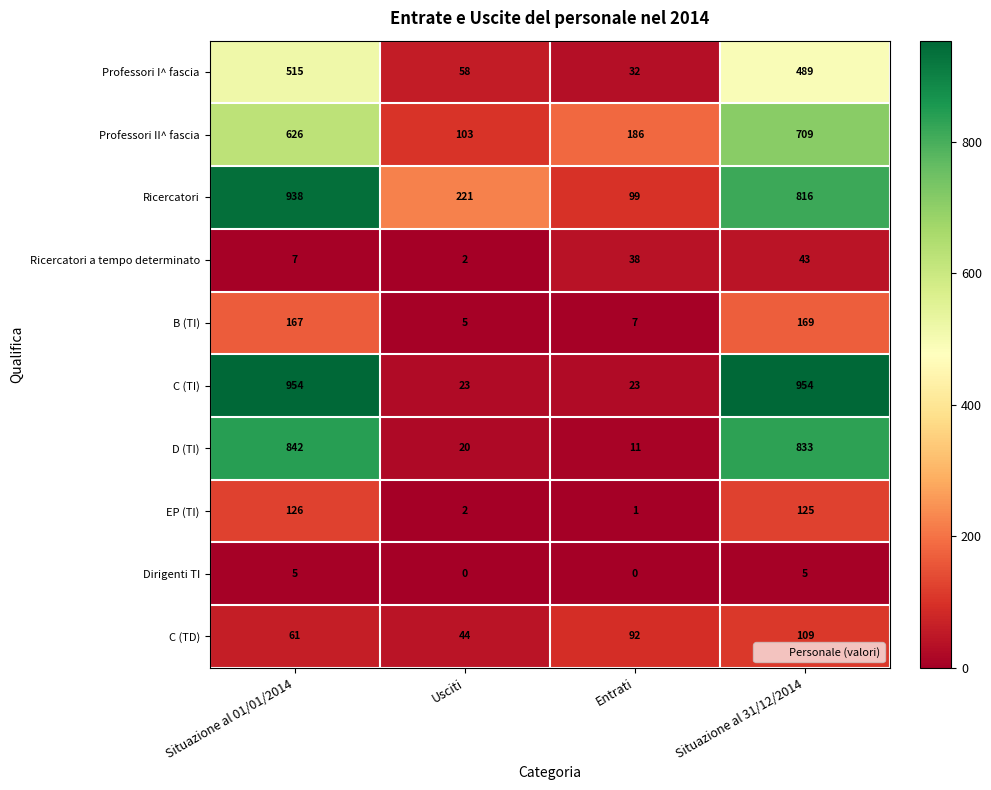

How many positive values does the Dirigenti TI series have?

2